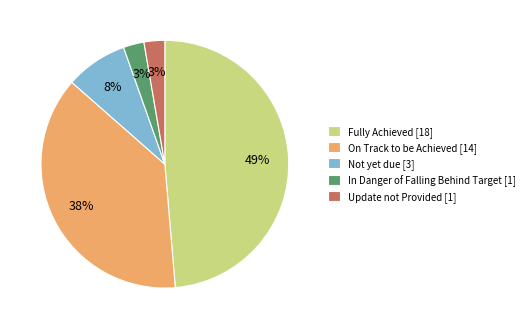

To the nearest percent, what is the combined percentage of Fully Achieved and Update not Provided?

51%